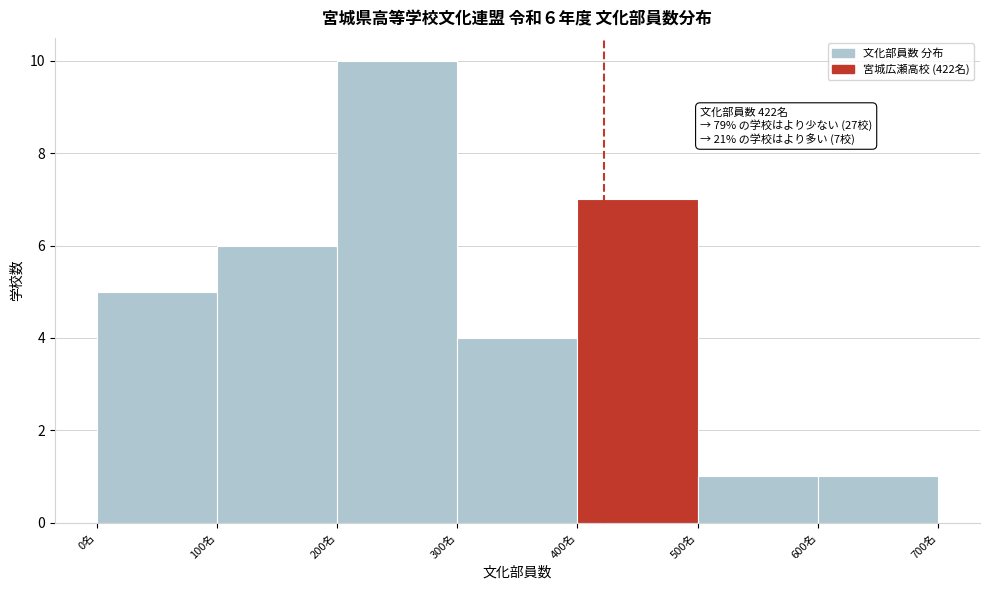

Over which range of the x-axis is the bar tallest?

200 to 300